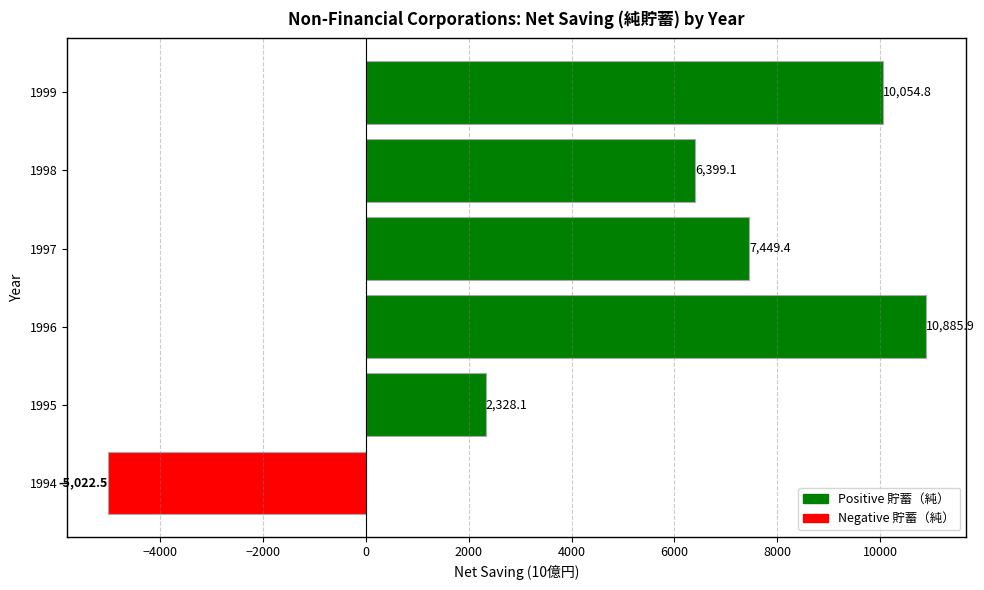

Is it true that the value at 1995 is 1505.9?

False